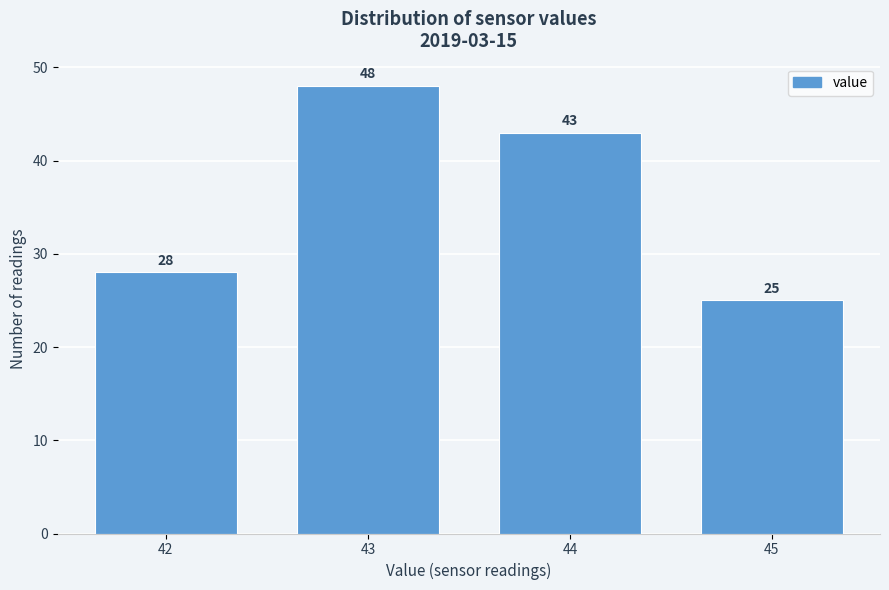

Reading left to right, transcribe all the data shown in this chart.

42=28	43=48	44=43	45=25